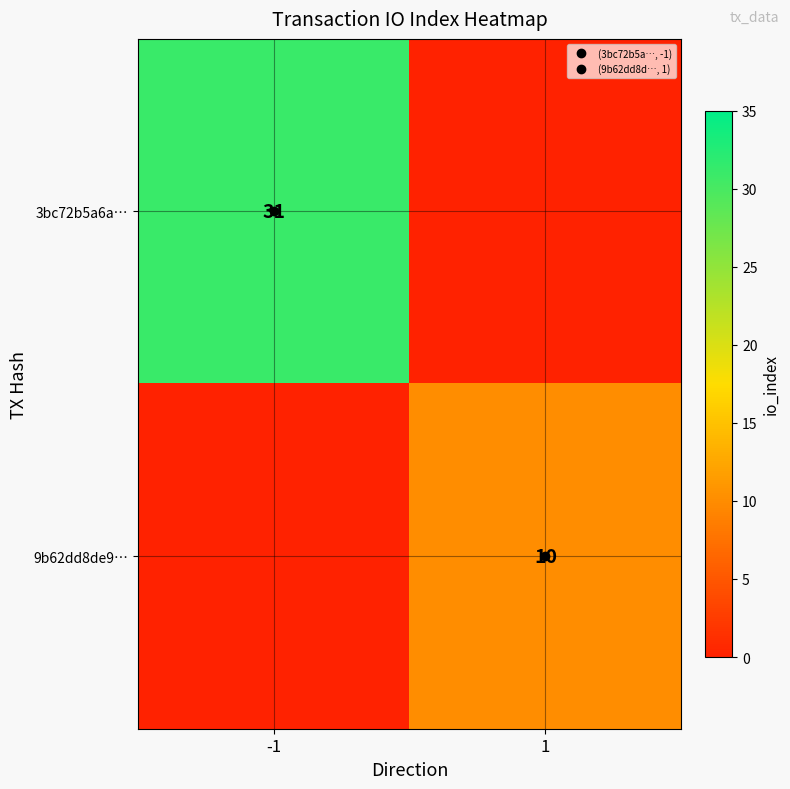

What is the sum of all 3bc72b5a6a… values?

31